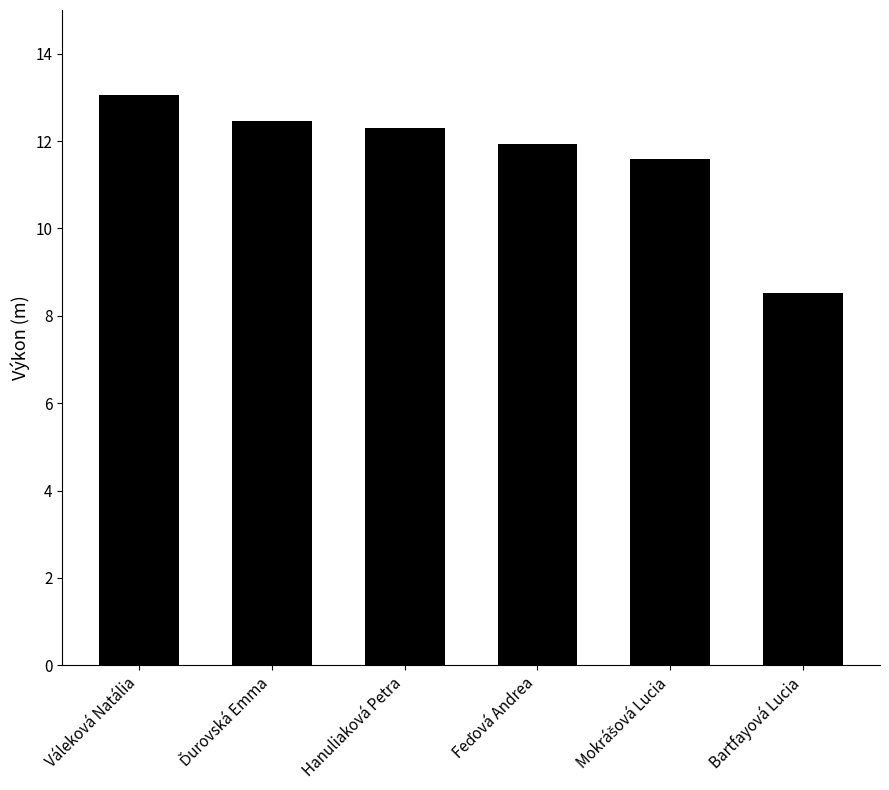

What position from the right is Hanuliaková Petra?

4